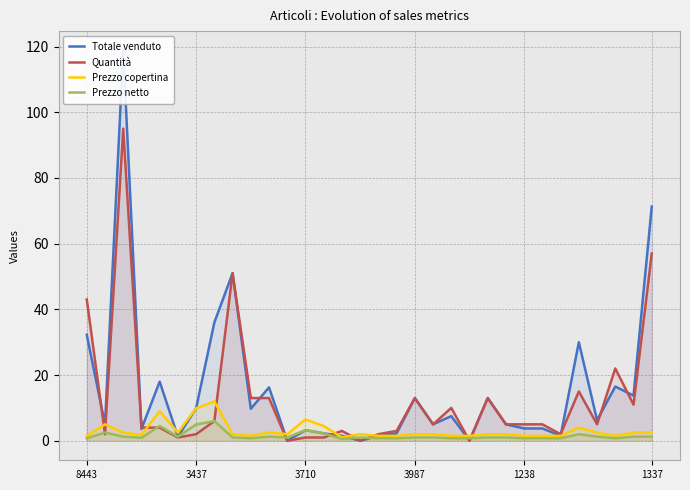

How many data points in Prezzo copertina are less than 2?

12